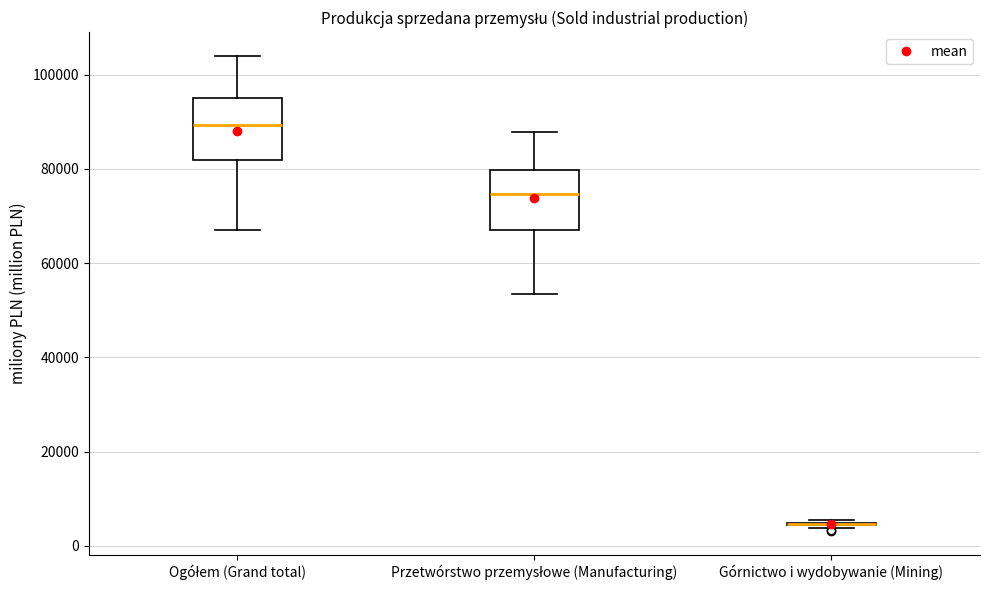

Where is the upper edge of the box for Przetwórstwo przemysłowe (Manufacturing) on the y-axis? The values are not printed on the chart, so give them approximately, as read against the axis.

80000